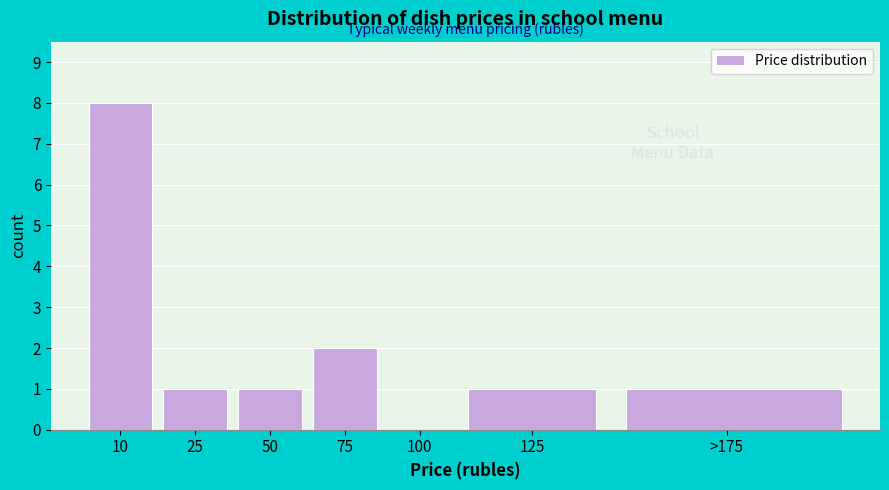

Reading right to left, what are all the values shown in this chart?

>175=1	125=1	100=0	75=2	50=1	25=1	10=8